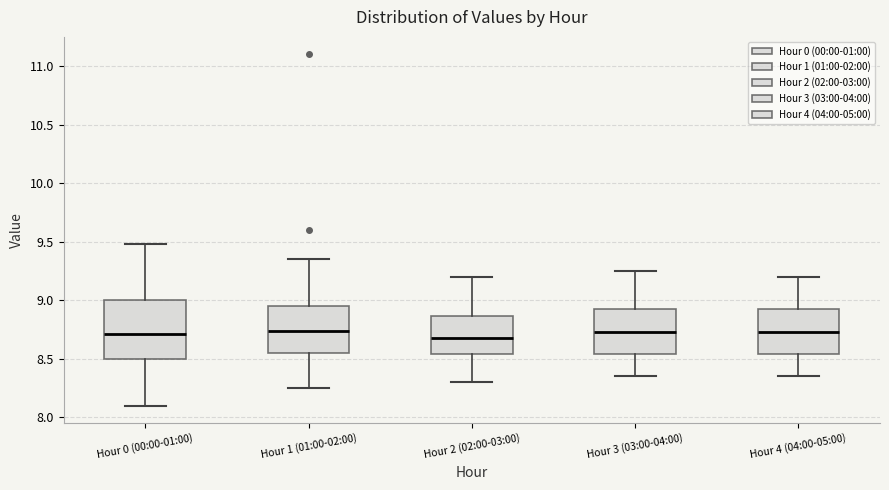

Where does the lower whisker of the box for Hour 1 (01:00-02:00) end on the y-axis? The values are not printed on the chart, so give them approximately, as read against the axis.

8.25